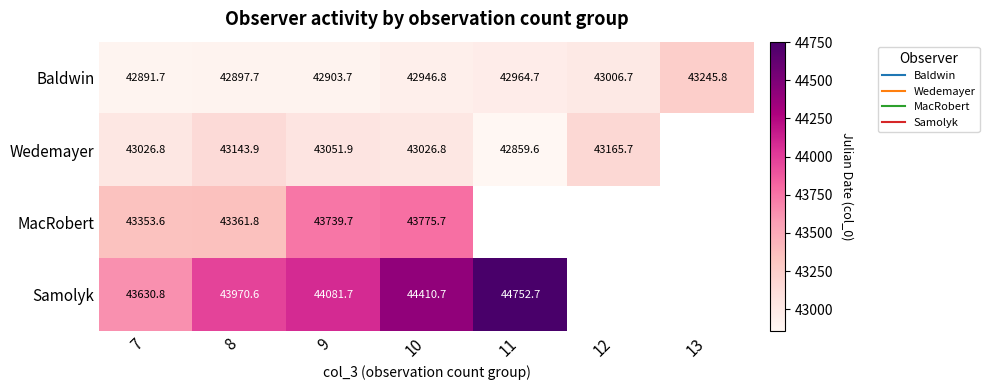

What is the difference between the highest and lowest values at 10?

1463.9